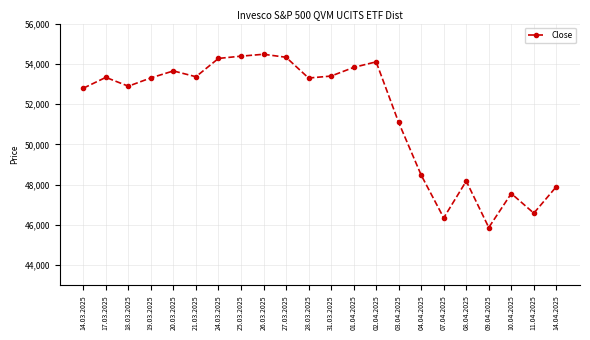

Approximately how many times larger is the value at 01.04.2025 compared to 18.03.2025?

1.0